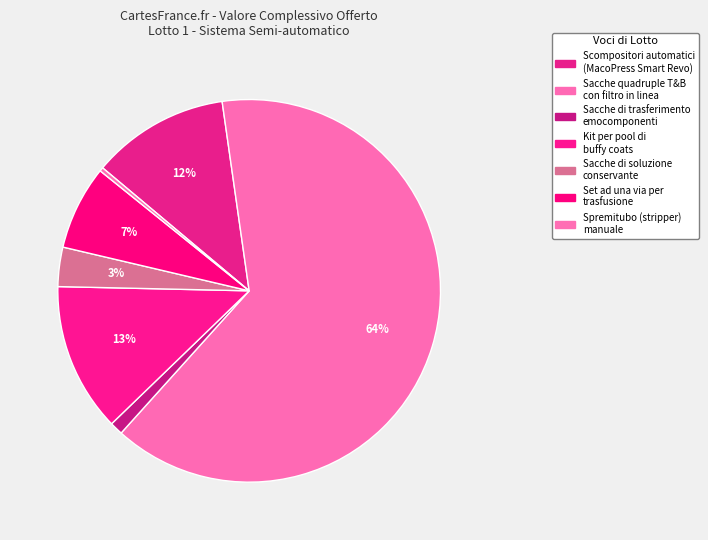

Rank the categories by value from lowest to highest.

Spremitubo (stripper) manuale, Sacche di trasferimento emocomponenti, Sacche di soluzione conservante, Set ad una via per trasfusione, Scompositori automatici (MacoPress Smart Revo), Kit per pool di buffy coats, Sacche quadruple T&B con filtro in linea